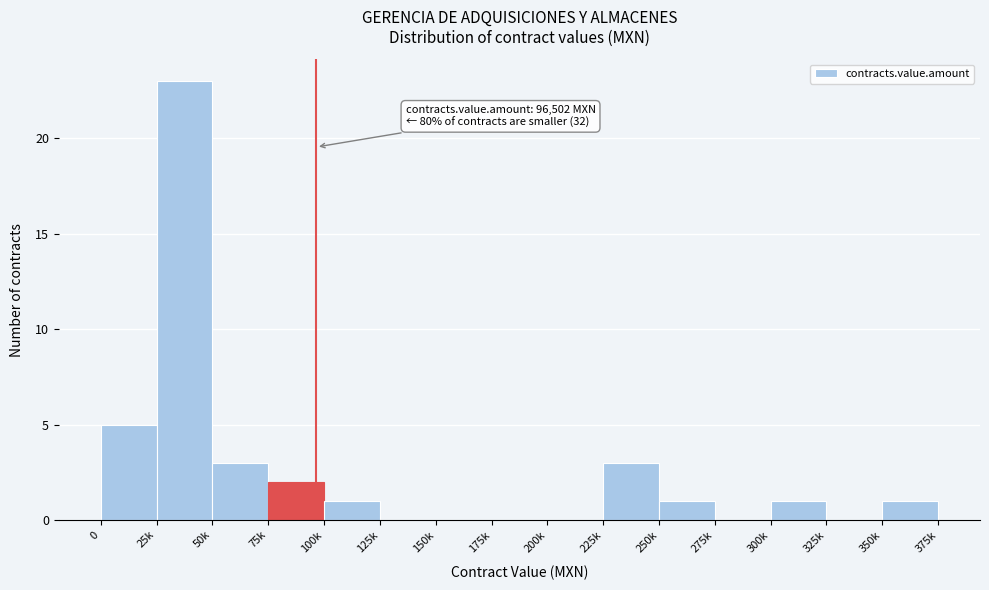

Reading left to right, list all the values displayed in this chart.

0=5	25k=23	50k=3	75k=2	100k=1	125k=0	150k=0	175k=0	200k=0	225k=3	250k=1	275k=0	300k=1	325k=0	350k=1